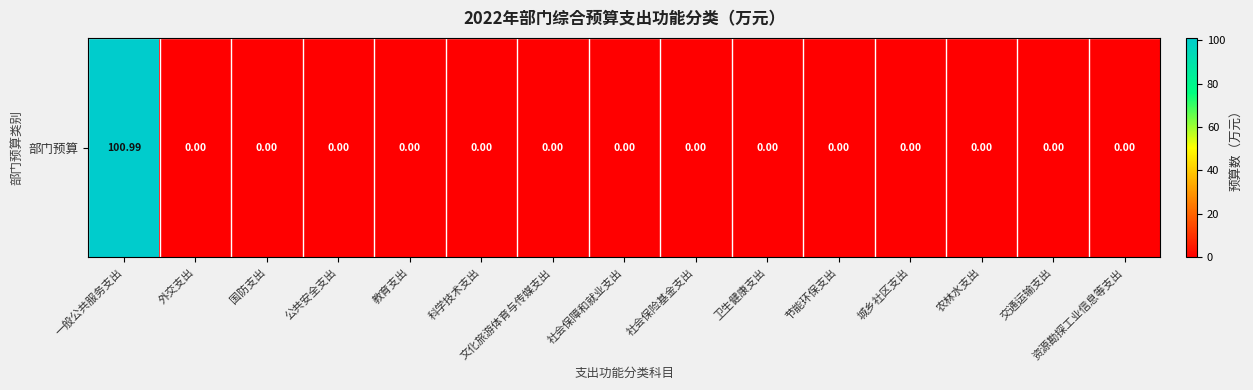

Is it true that the value at 交通运输支出 is 0.0?

True